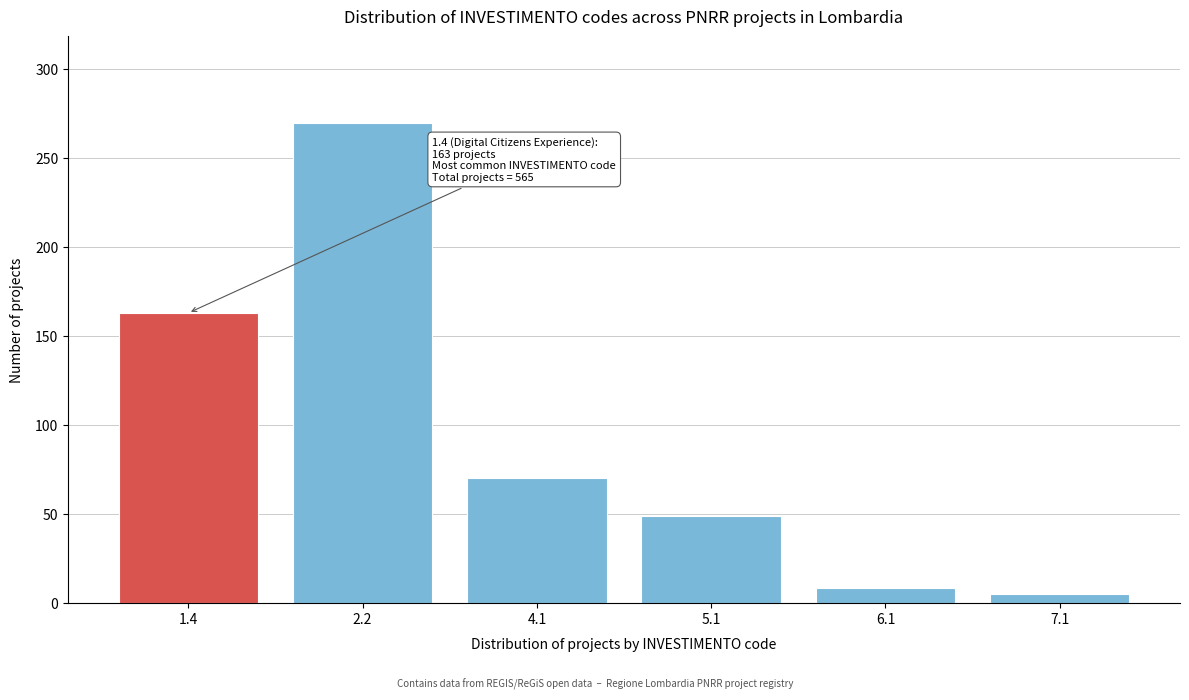

Reading right to left, extract all data points from this chart.

5	8	49	70	270	163